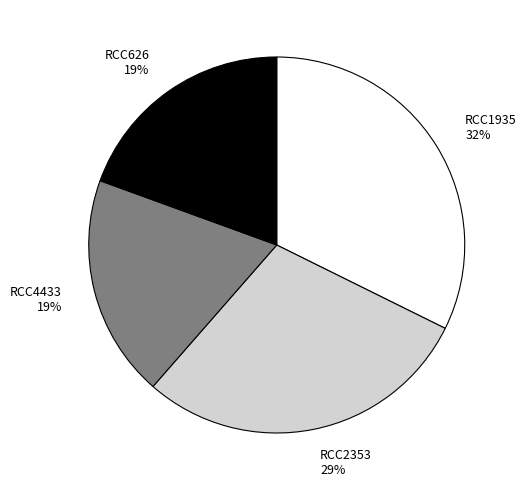

Is the sum of RCC4433 and RCC1935 greater than half?

Yes